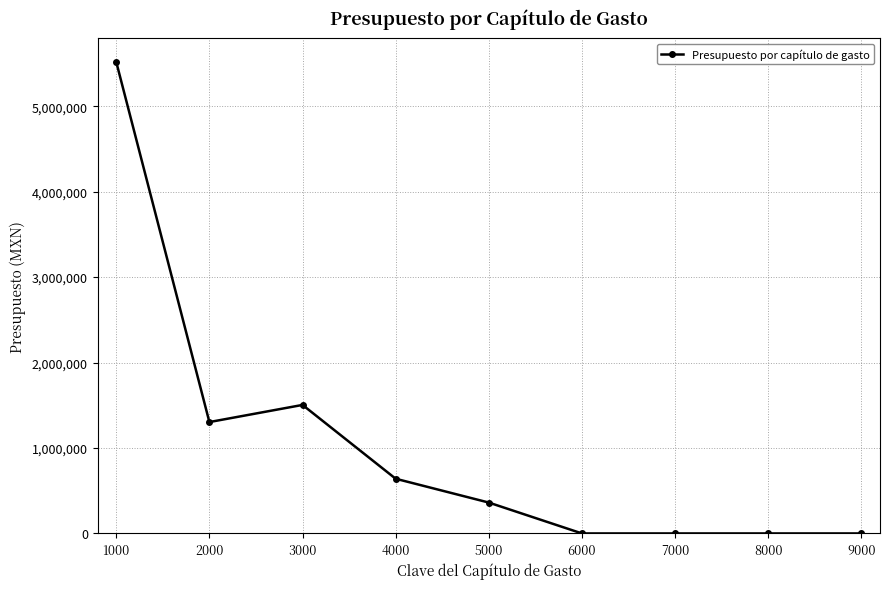

Reading right to left, what are all the values shown in this chart?

9000=0	8000=0	7000=0	6000=0	5000=361327	4000=640179	3000=1504019	2000=1303475	1000=5517600